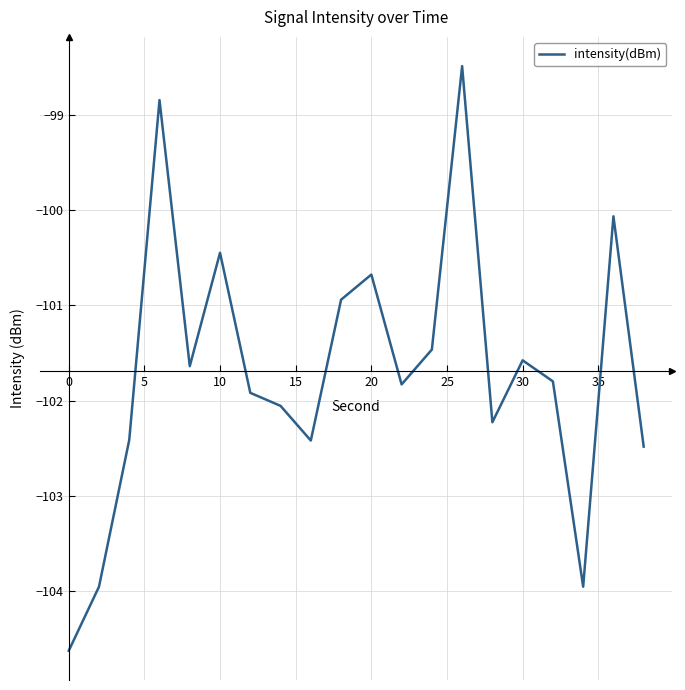

What is the smallest value displayed?

-104.6